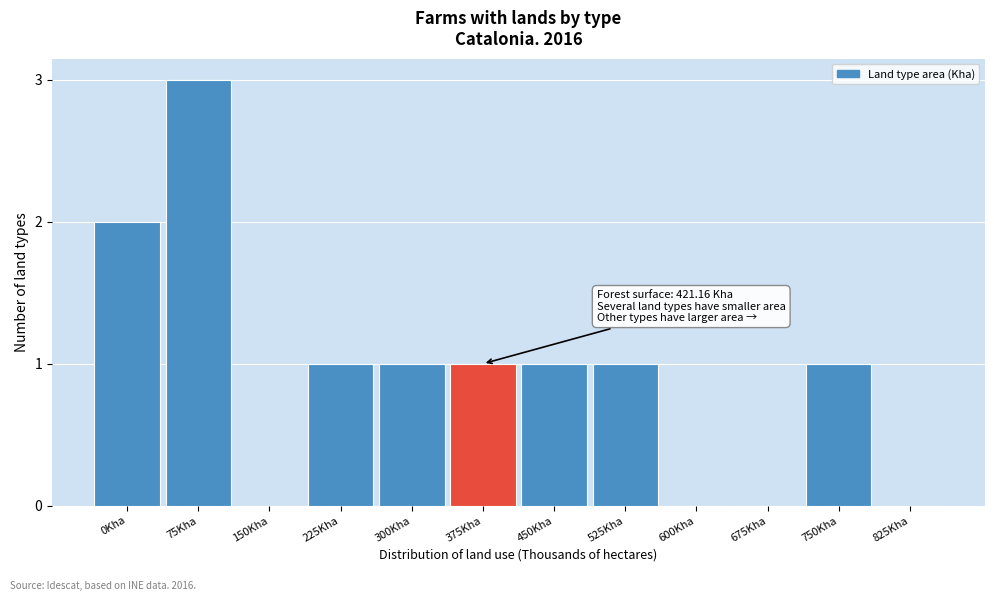

Reading left to right, extract all data points from this chart.

0Kha=2	75Kha=3	150Kha=0	225Kha=1	300Kha=1	375Kha=1	450Kha=1	525Kha=1	600Kha=0	675Kha=0	750Kha=1	825Kha=0